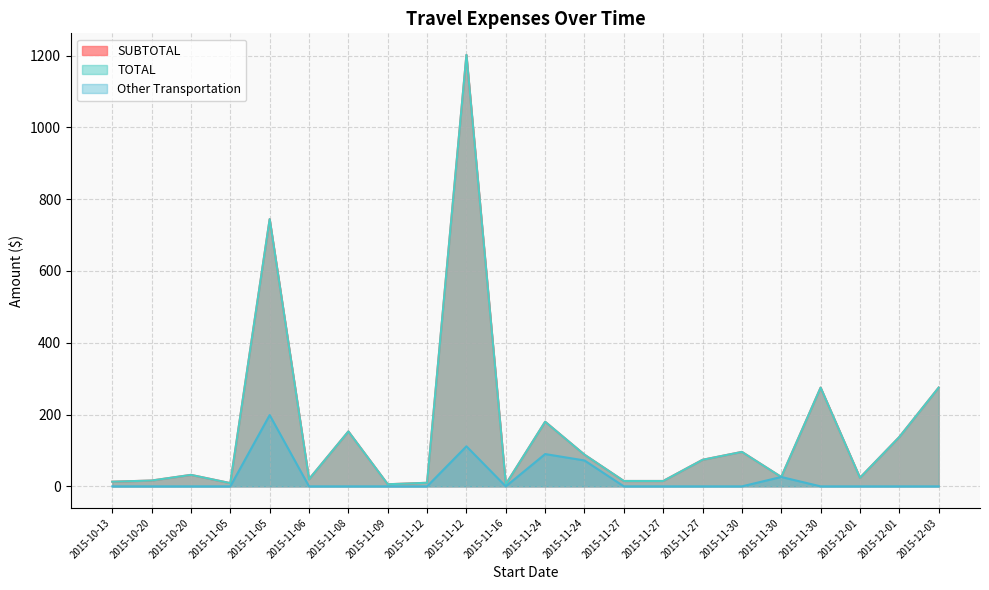

Is it true that SUBTOTAL equals 88.2 at 2015-11-24?

True